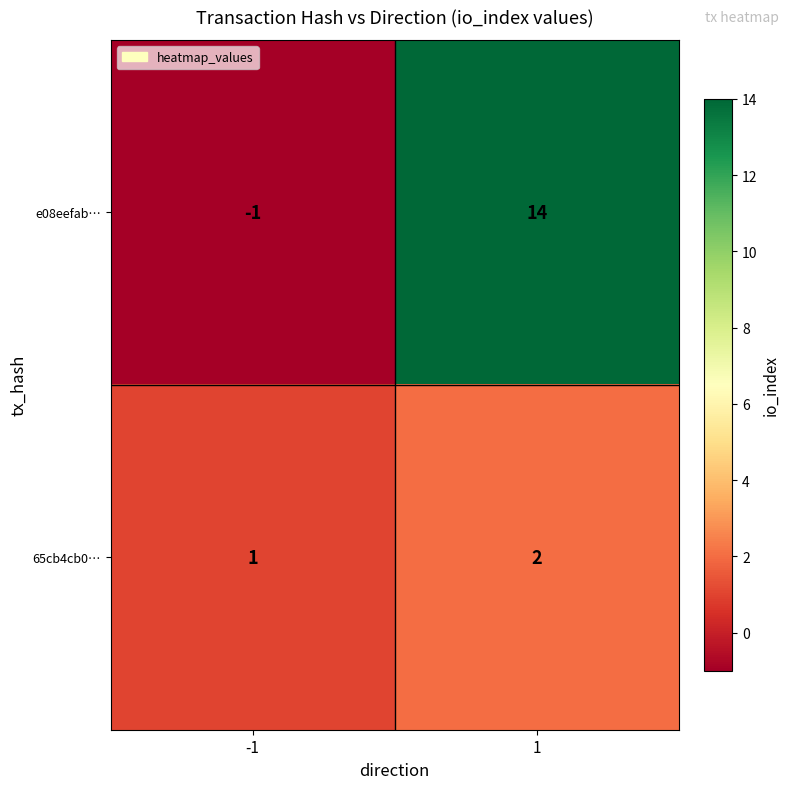

What is the difference between the maximum and minimum values in the e08eefab… series?

15